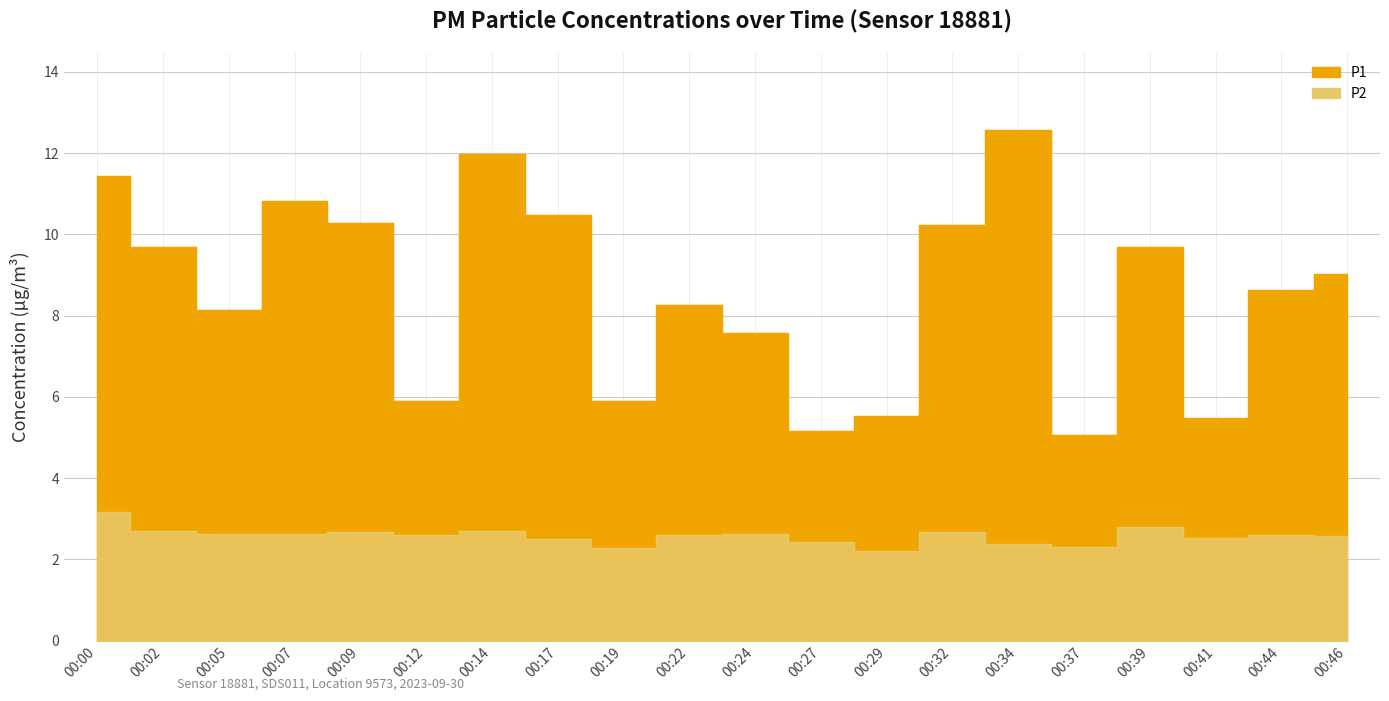

What is the sum of all P2 values?

51.6